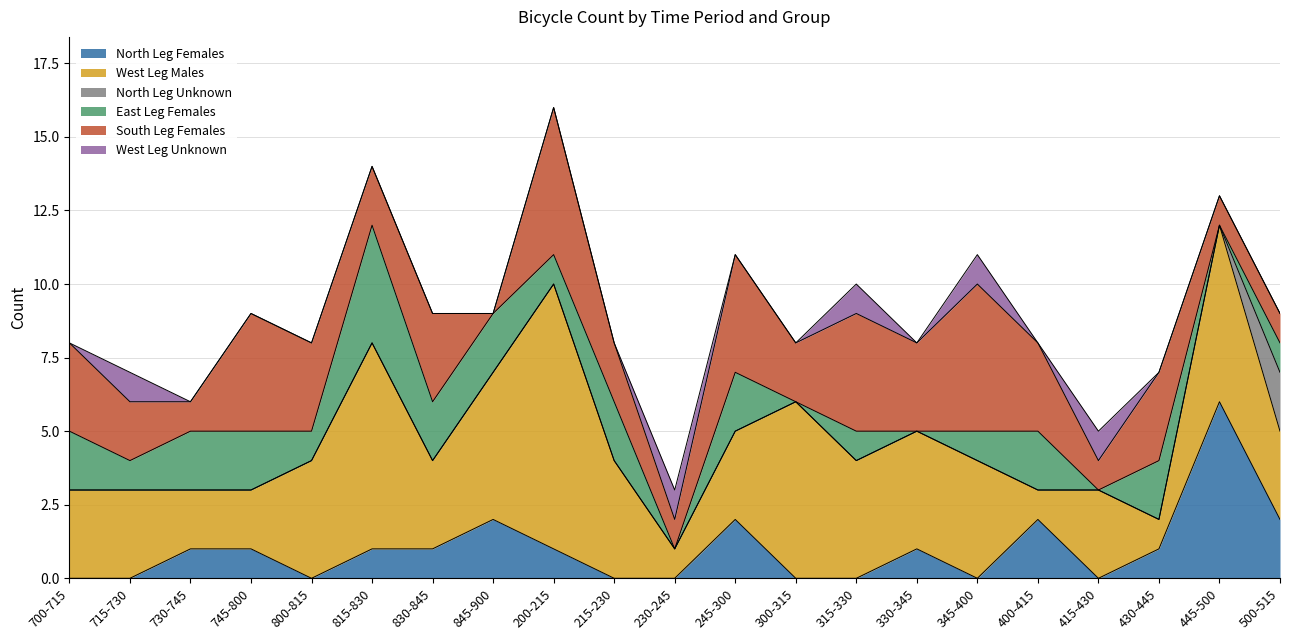

True or false: West Leg Unknown and South Leg Females cross at least once.

False